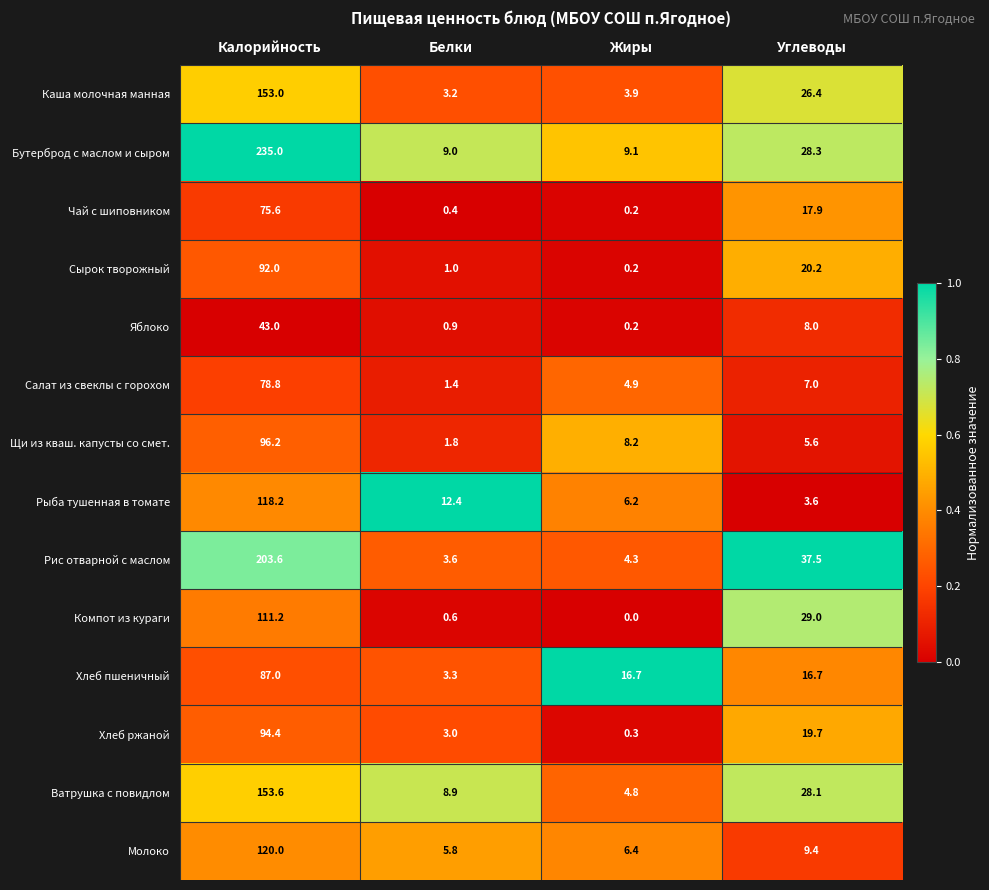

True or false: Бутерброд с маслом и сыром has a value of 13.7 at Жиры.

False